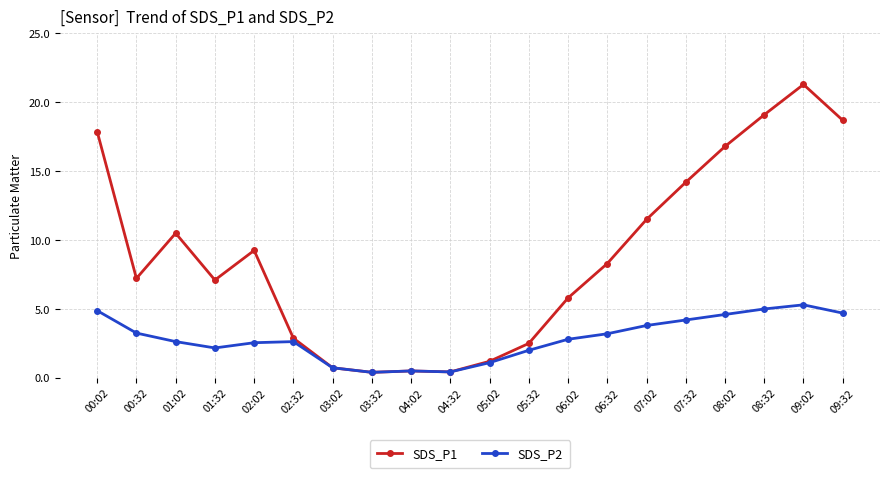

What is the sum of the SDS_P2 values at 08:02 and 07:02?

8.4